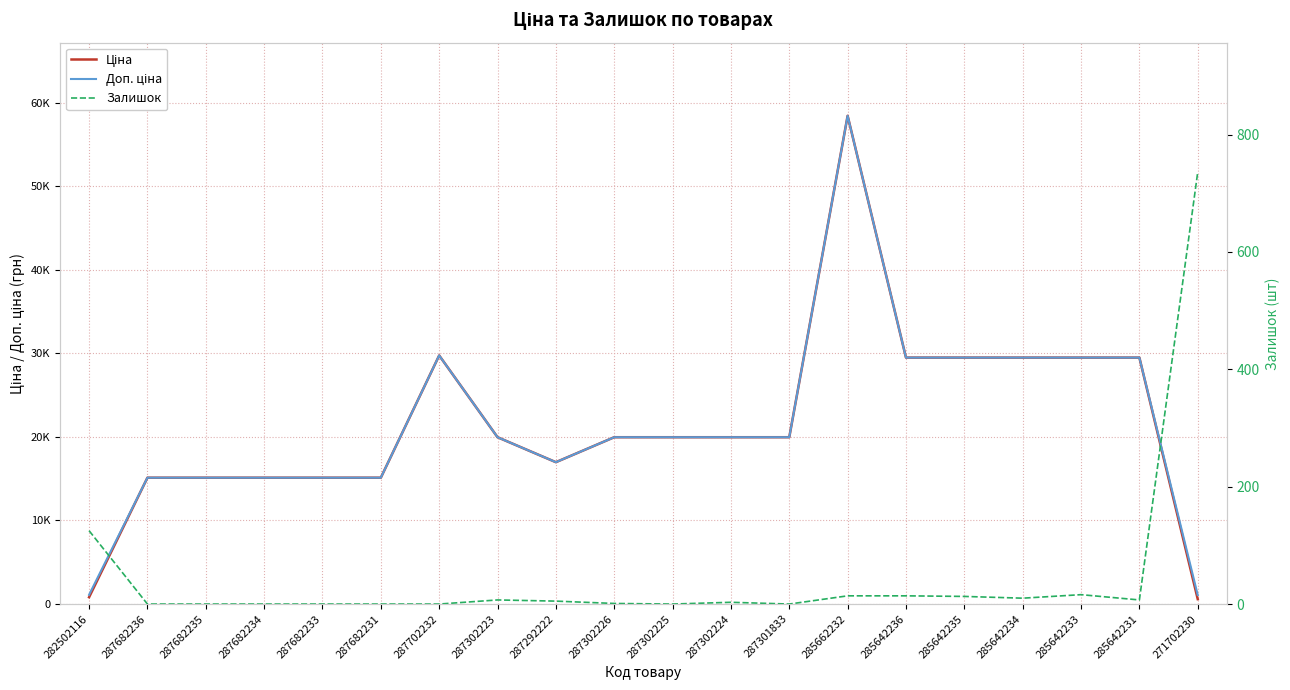

How many categories are shown in the chart?

20